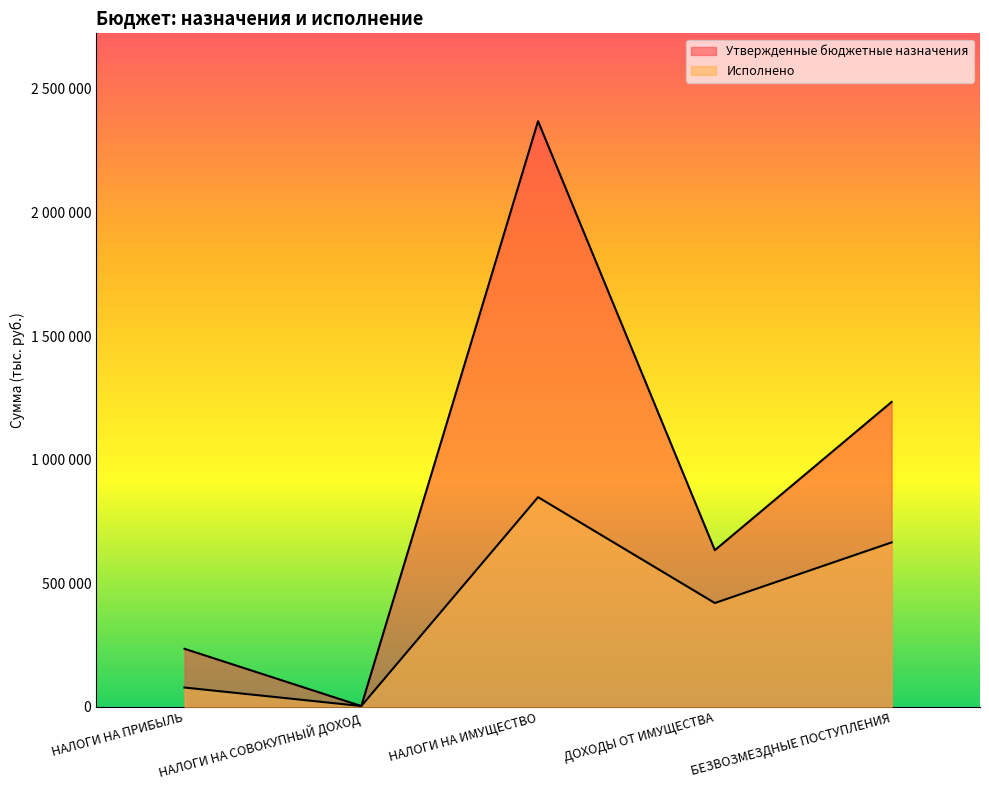

The Утвержденные бюджетные назначения series shows 381937.3 at НАЛОГИ НА ПРИБЫЛЬ. True or false?

False